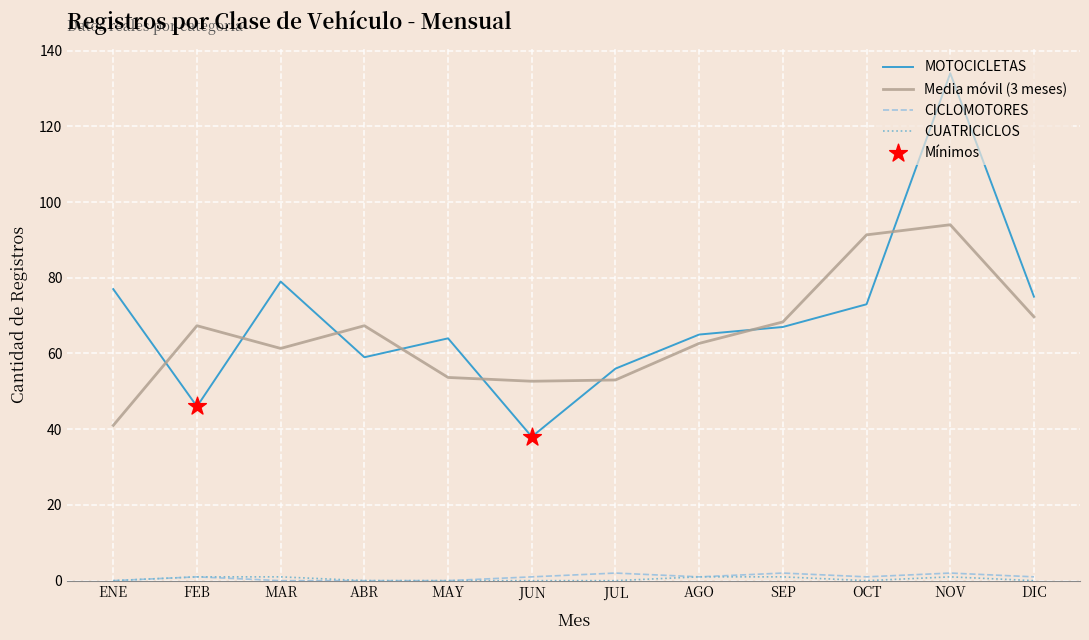

What is the total value across all series at ENE?

118.0